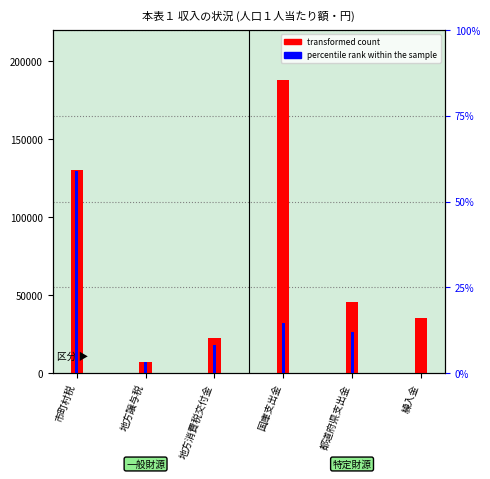

What is the difference between the highest and lowest values at 地方譲与税?

453